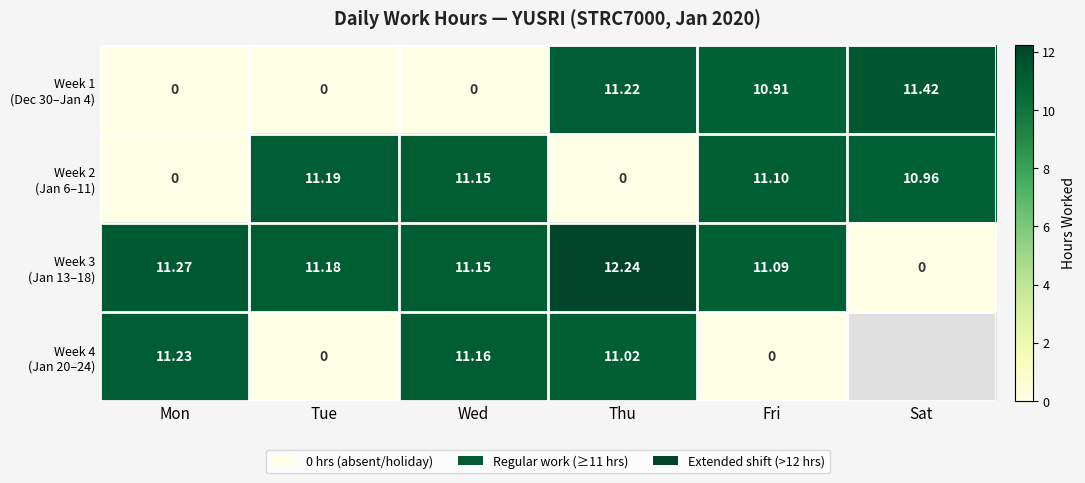

Which category has the highest value across all series?

Thu